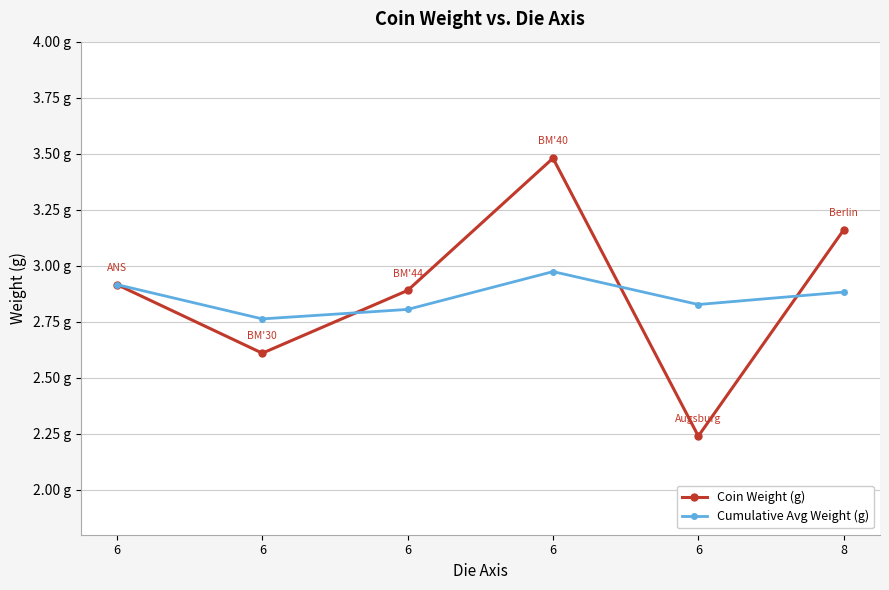

What are all the series names shown in the legend?

Coin Weight (g), Cumulative Avg Weight (g)